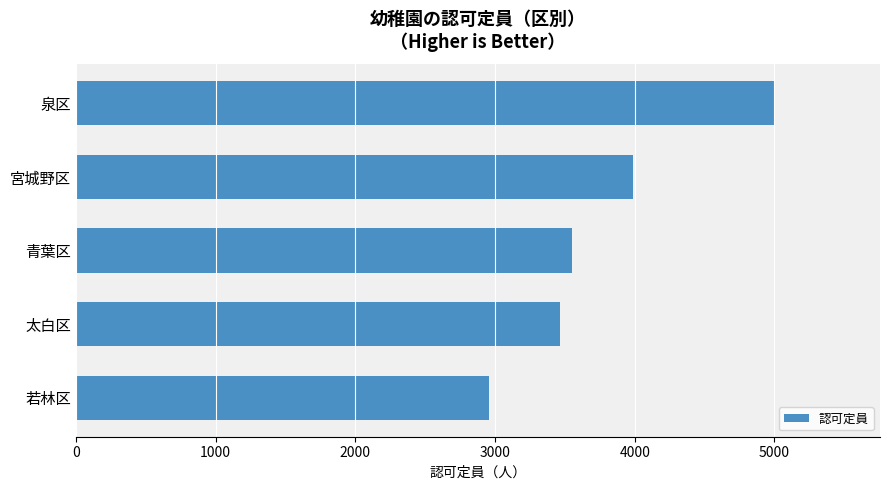

What is the label of the 3rd bar from the top?

青葉区